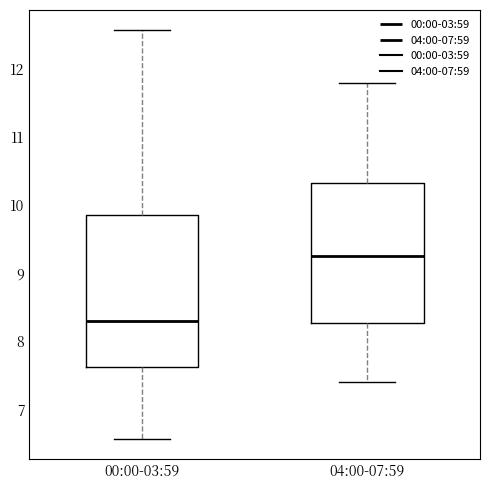

Reading left to right, read every box against the y-axis: the position of its median line, the range the box covers, and the ends of its whiskers. The values are not printed on the chart, so give them approximately, as read against the axis.

00:00-03:59: median 8.3, box 7.6 to 9.9, whiskers 6.6 to 12.6
04:00-07:59: median 9.3, box 8.3 to 10.3, whiskers 7.4 to 11.8